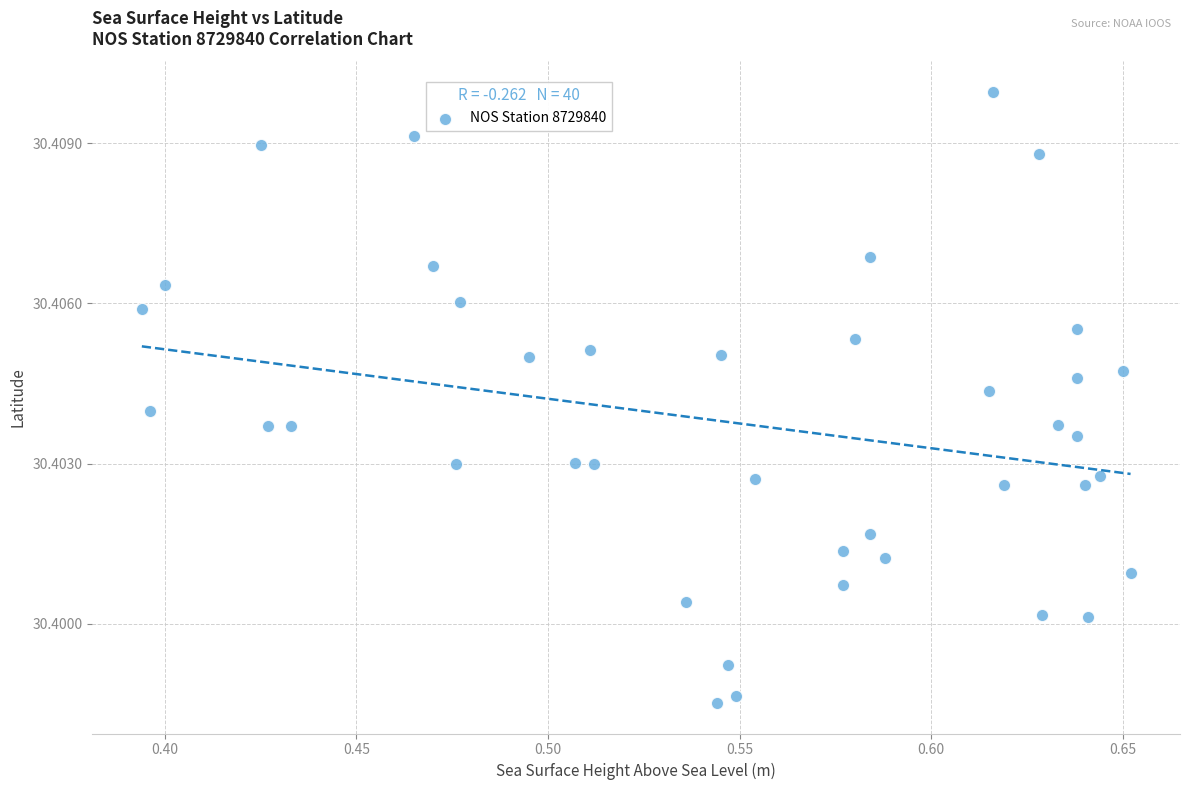

What is the range of X values (max minus min)?

0.3